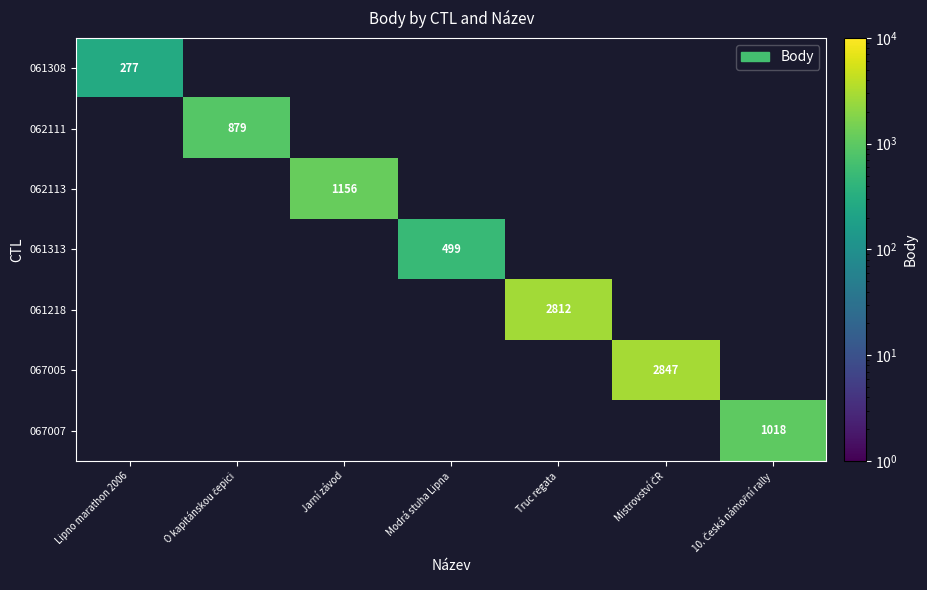

Is it true that 061218 equals 2812 at Truc regata?

True